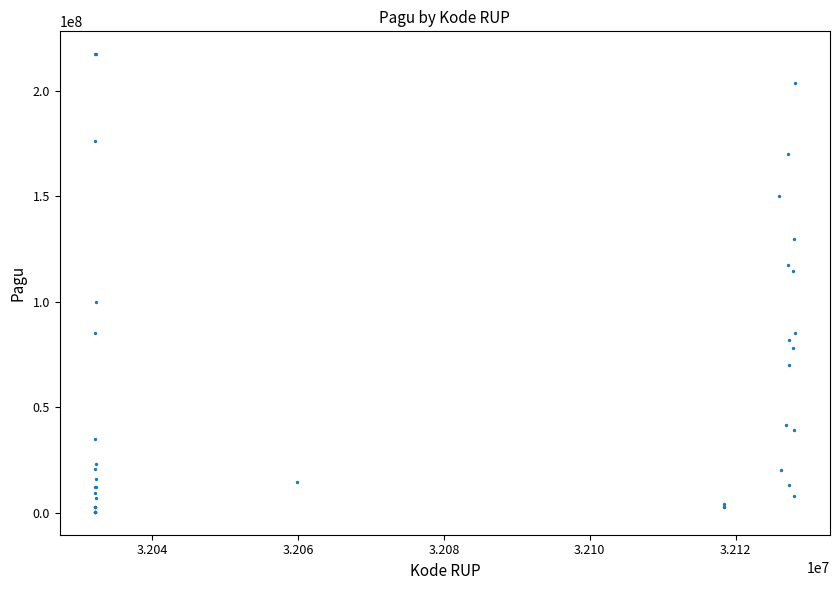

What Y value in the scatter plot is closest to 108830000?

114296000